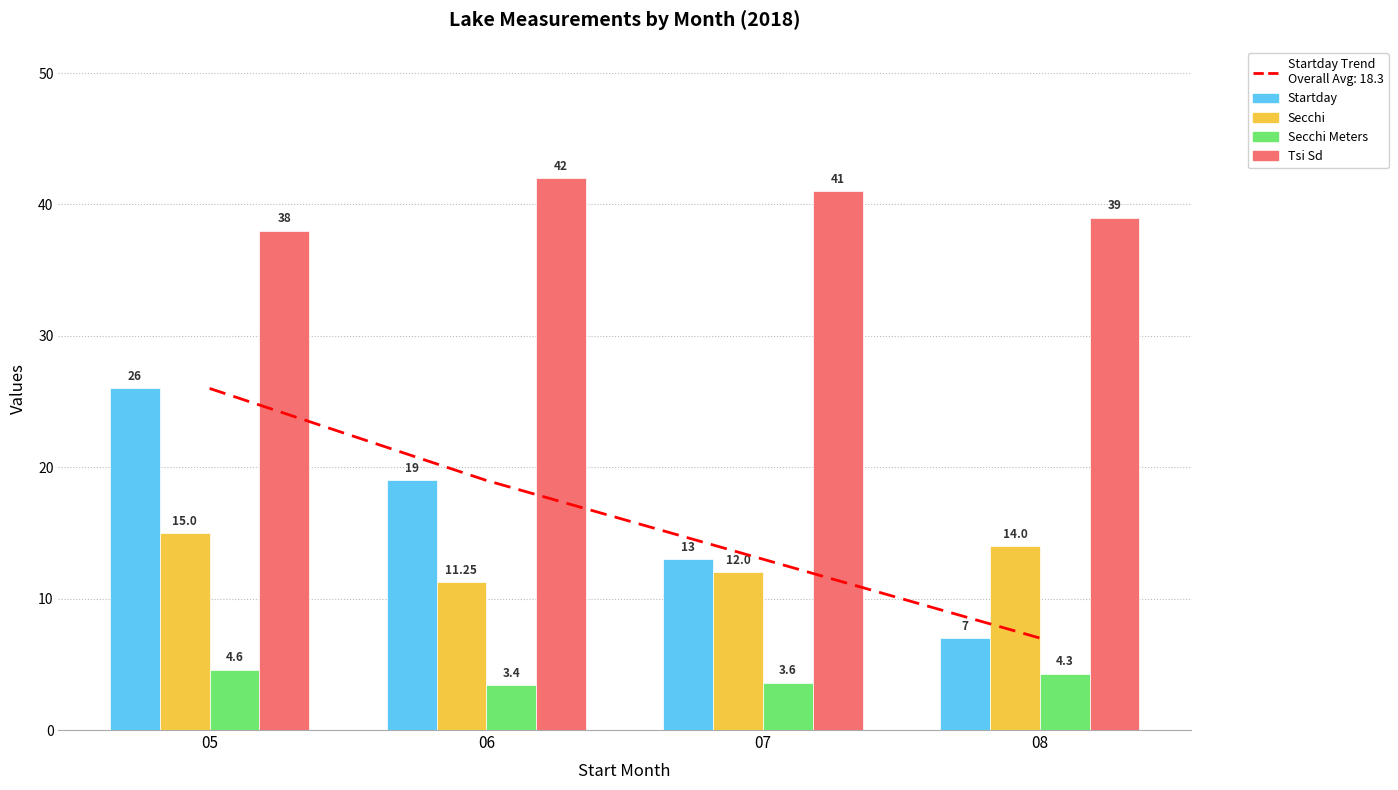

What is the value of the Startday bar at the 4th from the left?

7.0